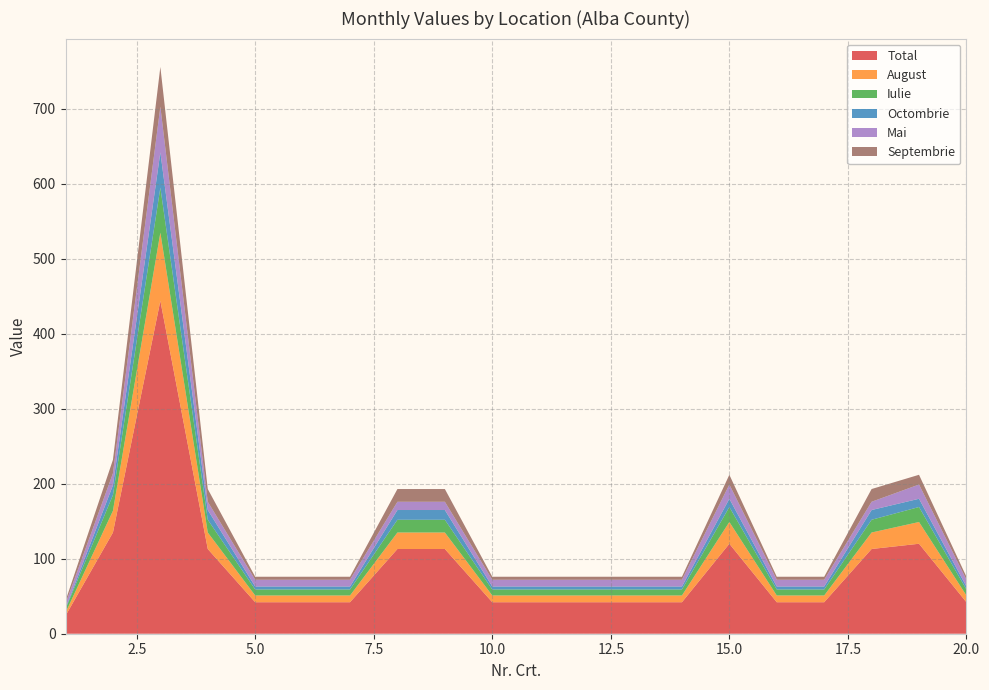

Reading left to right, transcribe all the data shown in this chart.

Total: 1=24	2=135	3=444	4=113	5=42	6=42	7=42	8=113	9=113	10=42	11=42	12=42	13=42	14=42	15=120	16=42	17=42	18=113	19=120	20=42
August: 1=4	2=29	3=91	4=22	5=9	6=9	7=9	8=22	9=22	10=9	11=9	12=9	13=9	14=9	15=29	16=9	17=9	18=22	19=29	20=9
Iulie: 1=5	2=21	3=60	4=17	5=8	6=8	7=8	8=17	9=17	10=8	11=8	12=8	13=8	14=8	15=20	16=8	17=8	18=17	19=20	20=8
Octombrie: 1=1	2=13	3=47	4=13	5=4	6=4	7=4	8=13	9=13	10=4	11=4	12=4	13=4	14=4	15=11	16=4	17=4	18=13	19=11	20=4
Mai: 1=6	2=16	3=61	4=11	5=9	6=9	7=9	8=11	9=11	10=9	11=9	12=9	13=9	14=9	15=19	16=9	17=9	18=11	19=19	20=9
Septembrie: 1=4	2=18	3=53	4=17	5=4	6=4	7=4	8=17	9=17	10=4	11=4	12=4	13=4	14=4	15=13	16=4	17=4	18=17	19=13	20=4